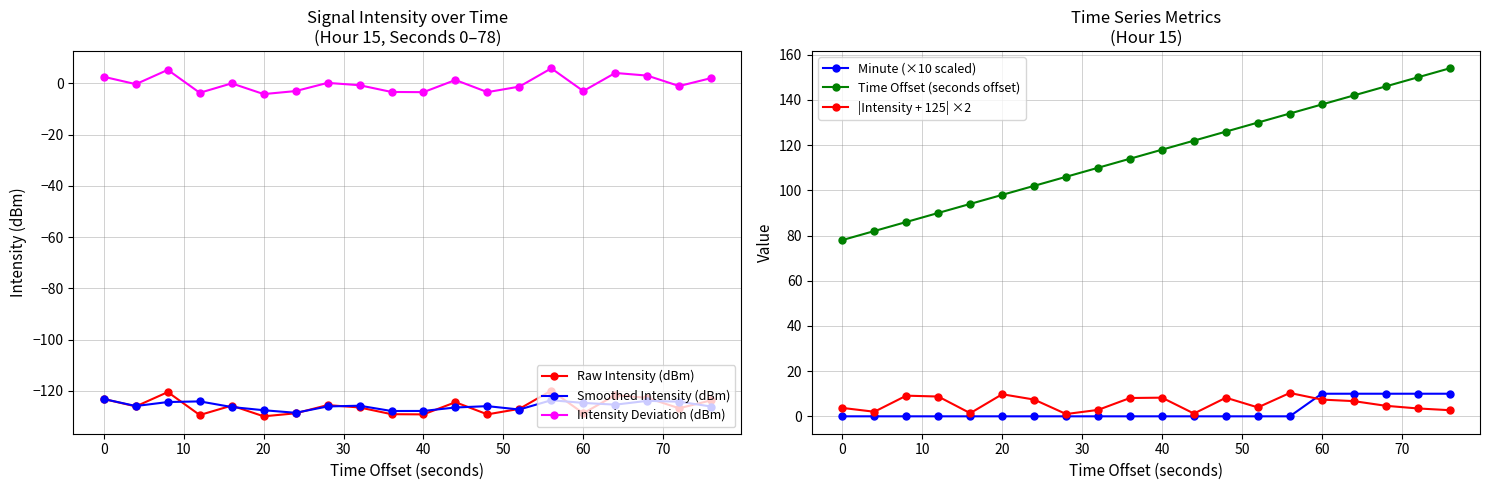

True or false: Time Offset (seconds offset) and |Intensity + 125| ×2 cross at least once.

False